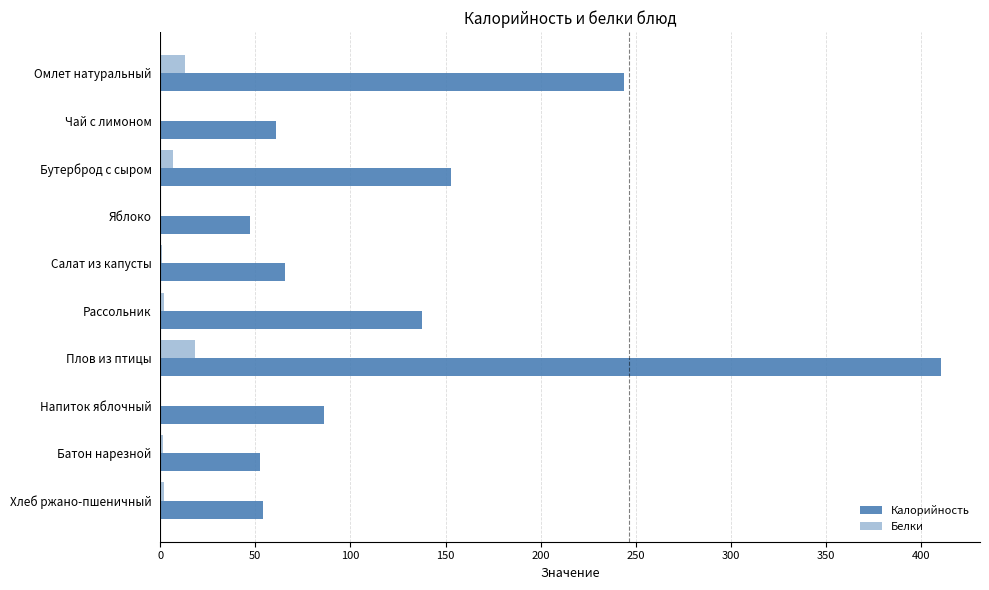

Which series has the largest total across all categories?

Калорийность